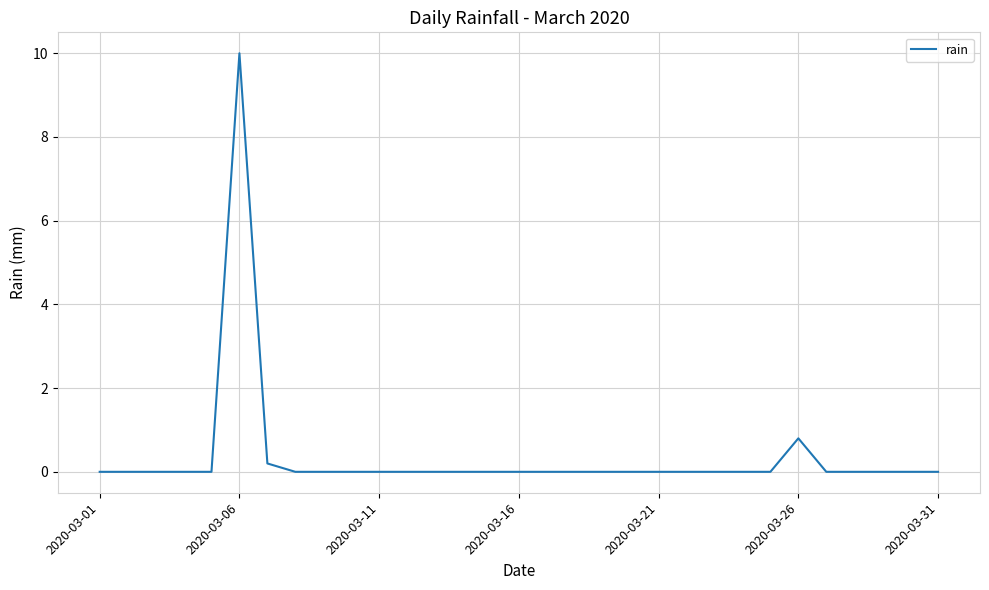

How many distinct data groups are displayed?

1